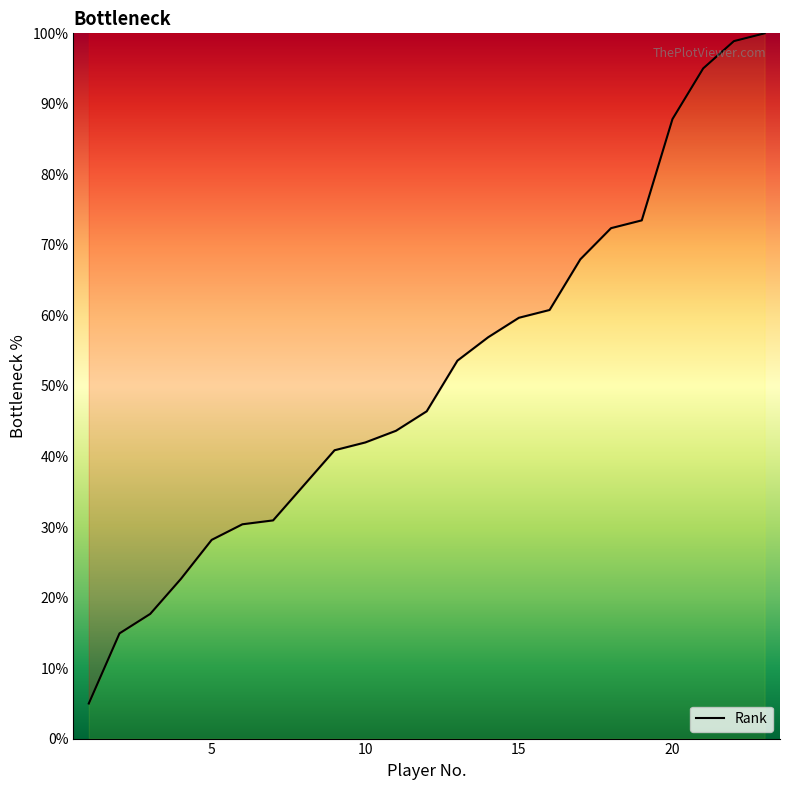

What is the difference between the maximum and minimum values?

95.0